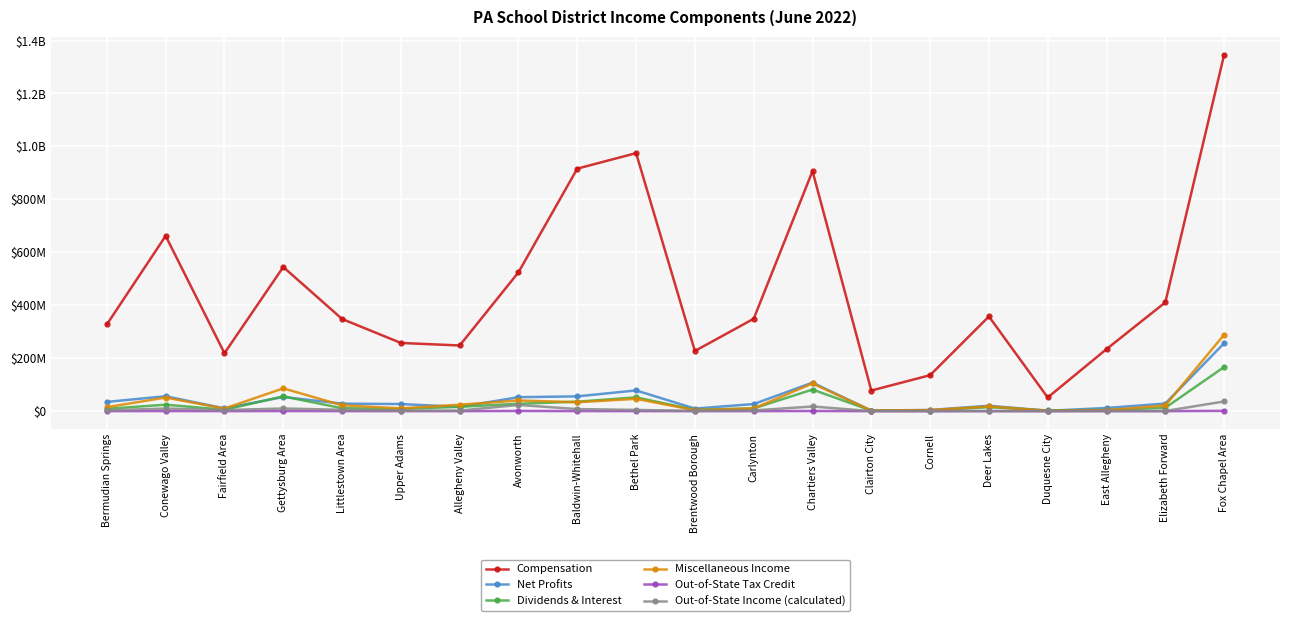

What is the spread (max minus min) of values at Baldwin-Whitehall?

915944613